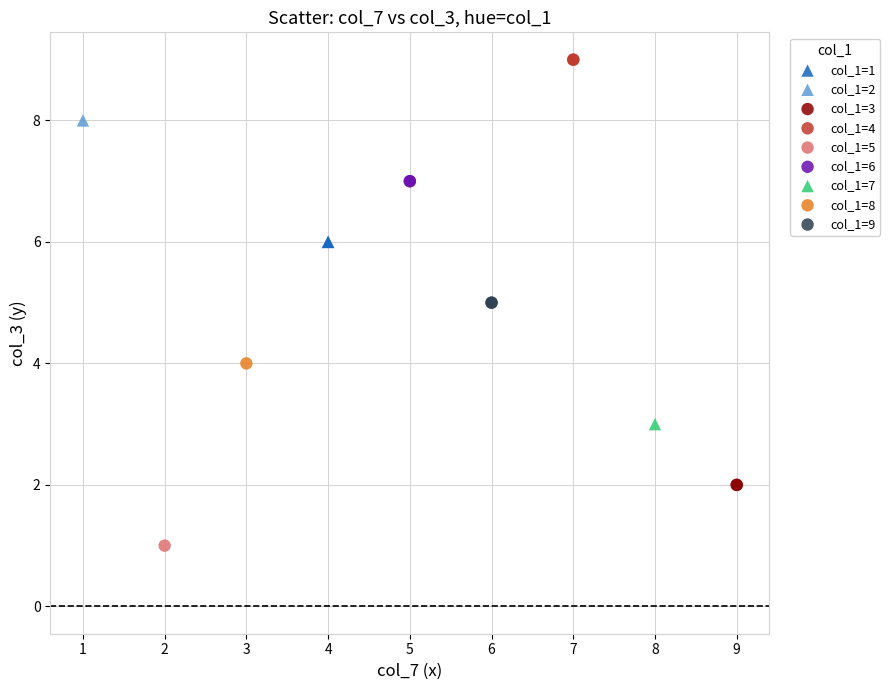

What are all the series names shown in the legend?

col_1=1, col_1=2, col_1=3, col_1=4, col_1=5, col_1=6, col_1=7, col_1=8, col_1=9